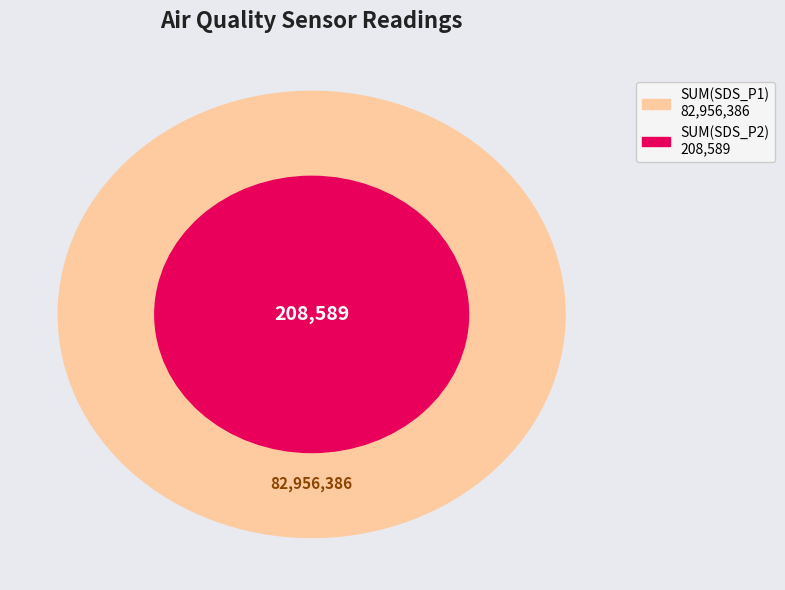

Is 37 the majority of the pie?

No